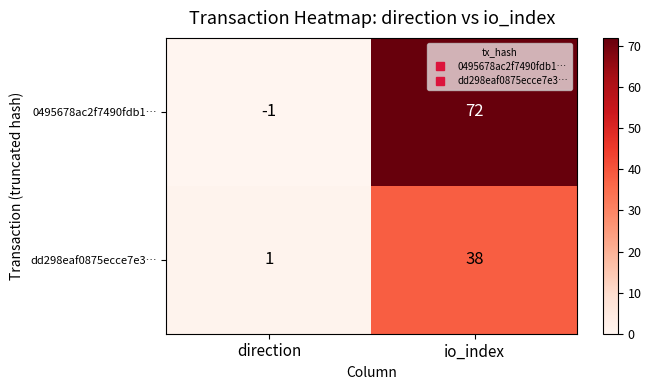

What is the difference between the maximum and minimum values in the 0495678ac2f7490fdb1… series?

73